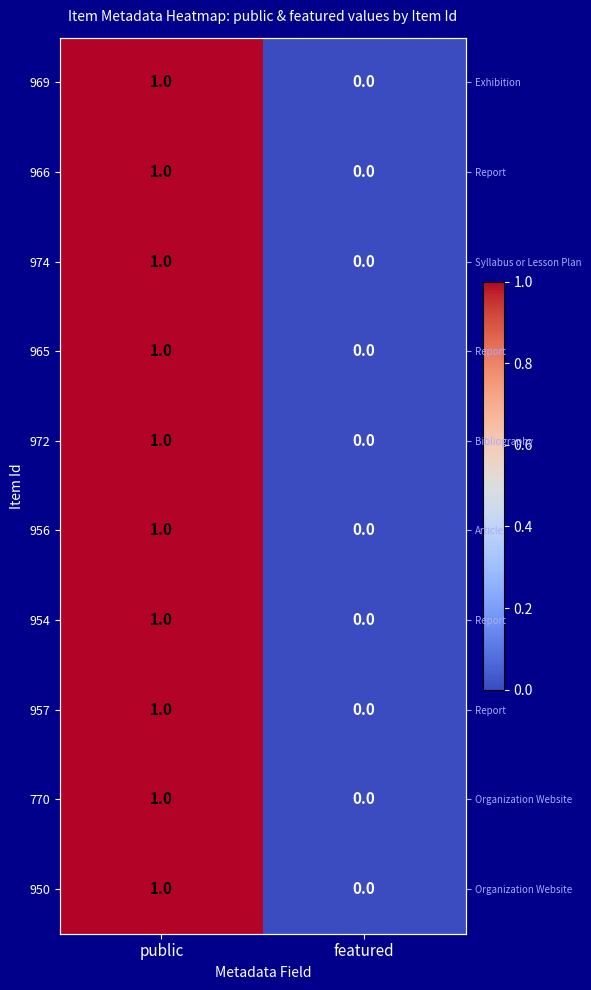

How many data points in 974 are less than 1?

1